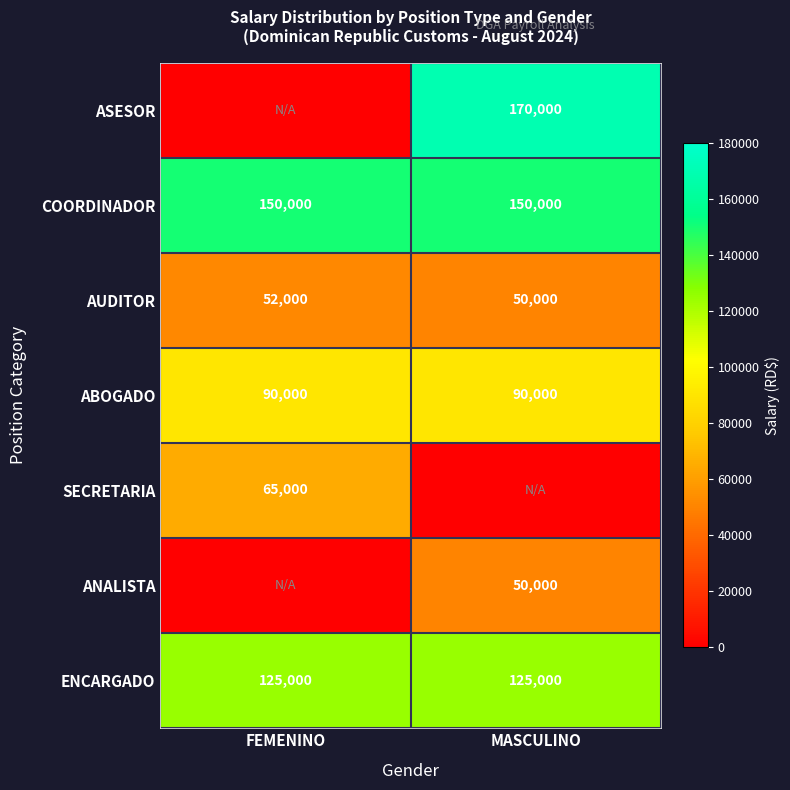

The value of ANALISTA at MASCULINO is 23245. True or false?

False